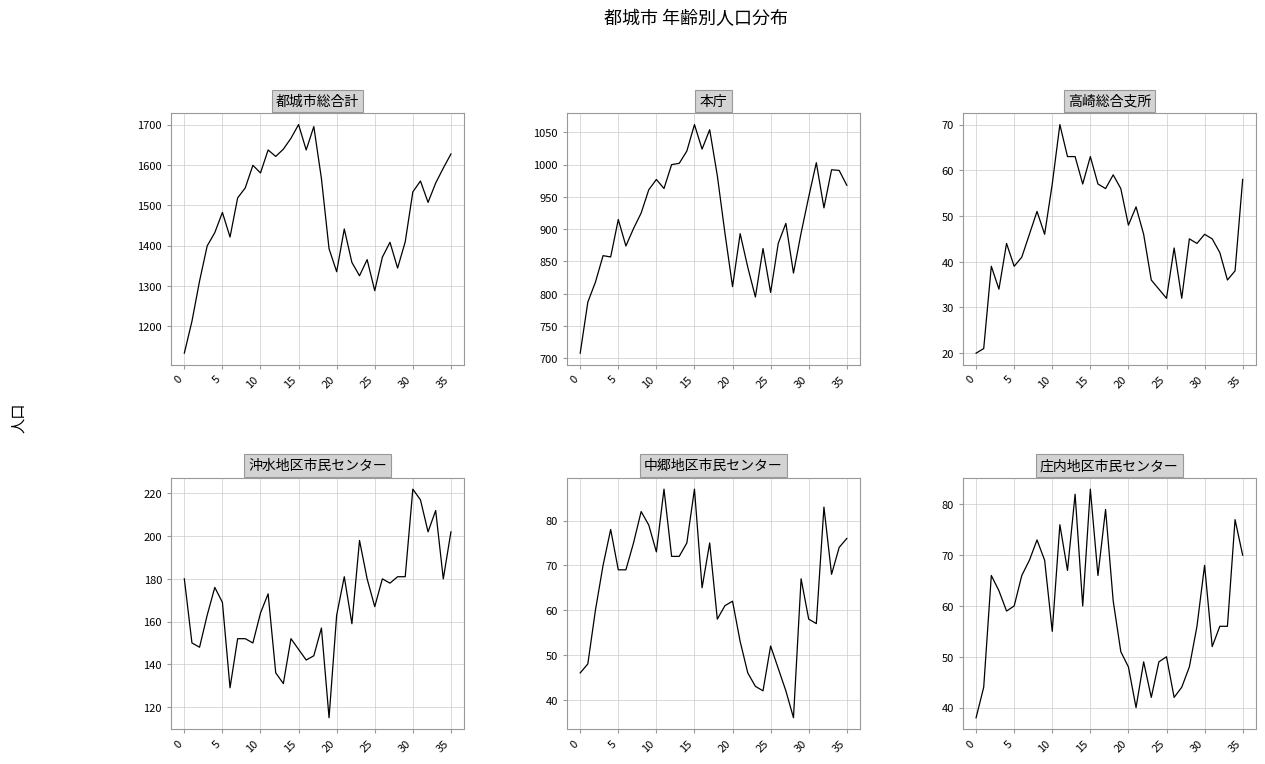

Does the chart display data point markers on the line(s)?

No